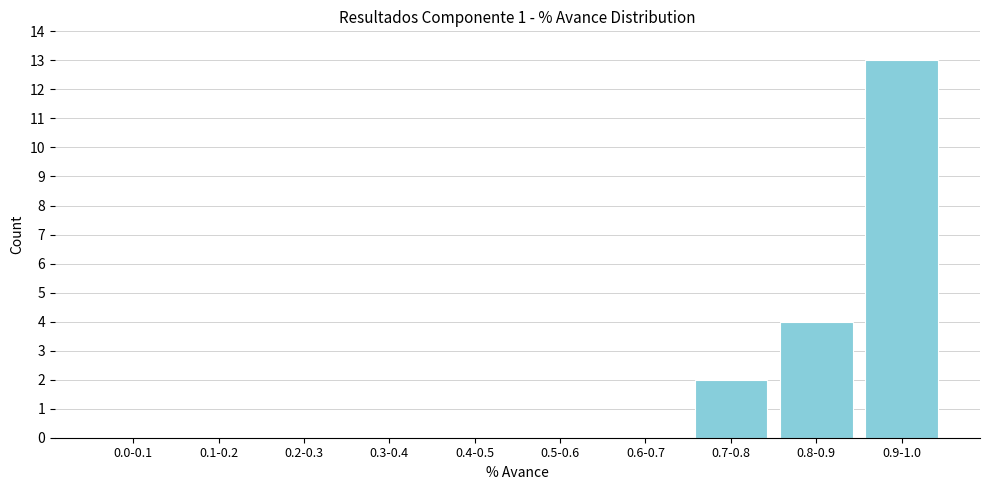

Reading right to left, extract all data points from this chart.

0.9-1.0=13	0.8-0.9=4	0.7-0.8=2	0.6-0.7=0	0.5-0.6=0	0.4-0.5=0	0.3-0.4=0	0.2-0.3=0	0.1-0.2=0	0.0-0.1=0